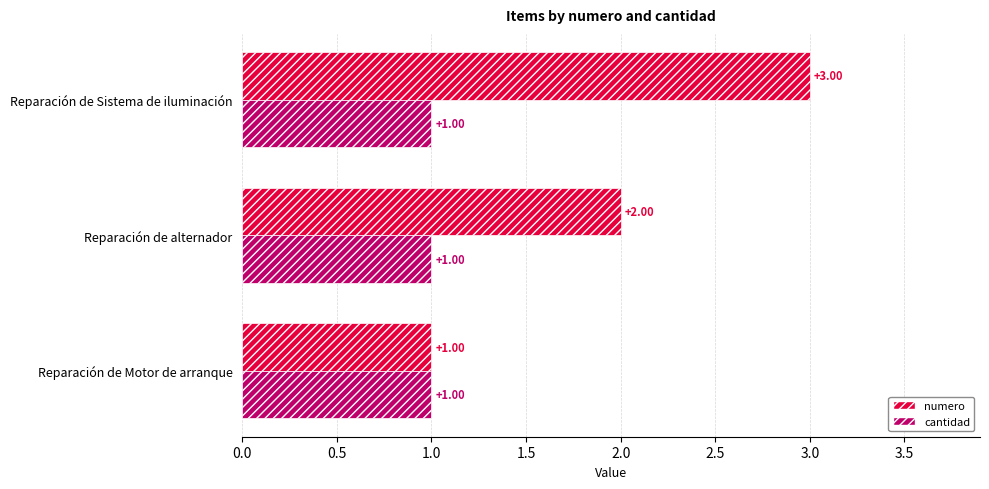

Which series changed the most between Reparación de alternador and Reparación de Sistema de iluminación?

numero